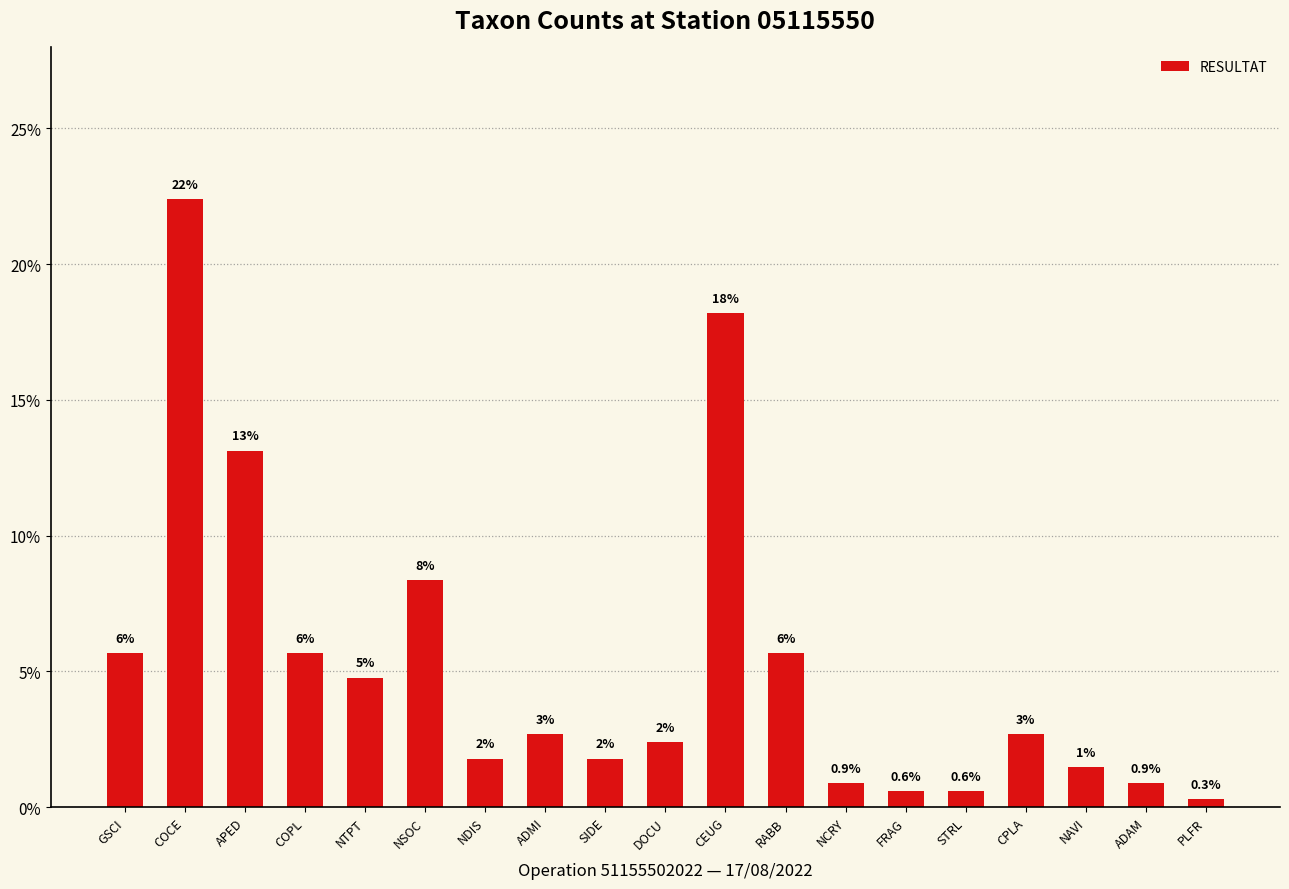

Reading right to left, what are all the values shown in this chart?

0.3	0.9	1.5	2.7	0.6	0.6	0.9	5.7	18.2	2.4	1.8	2.7	1.8	8.4	4.8	5.7	13.1	22.4	5.7